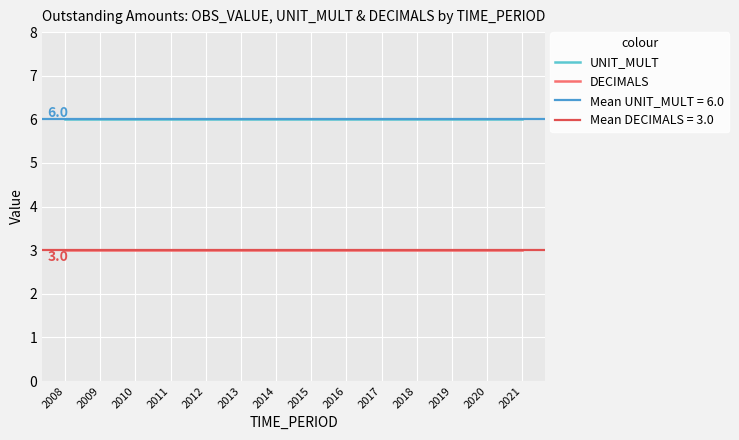

What is the value of the UNIT_MULT point at the 11th from the left?

6